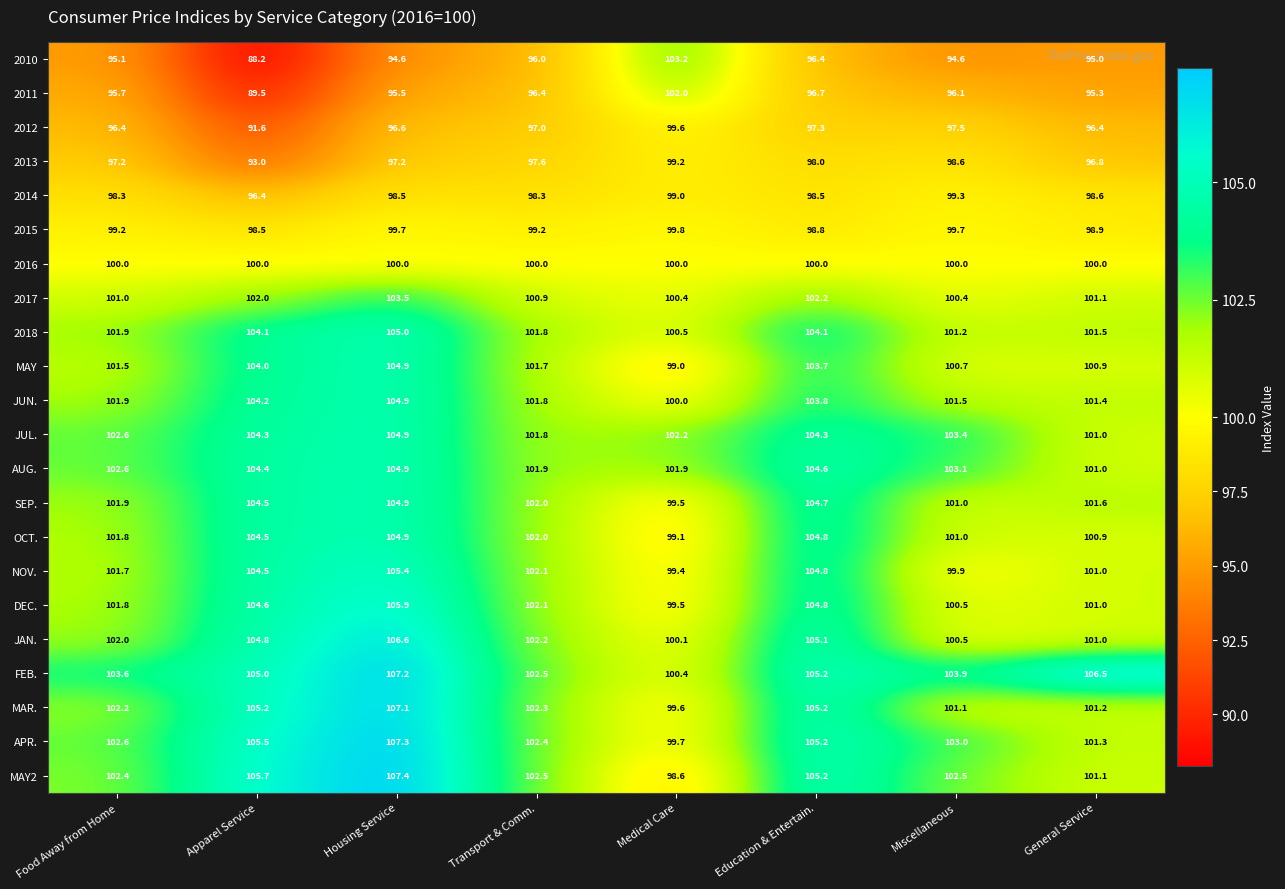

What is the sum of all OCT. values?

819.0